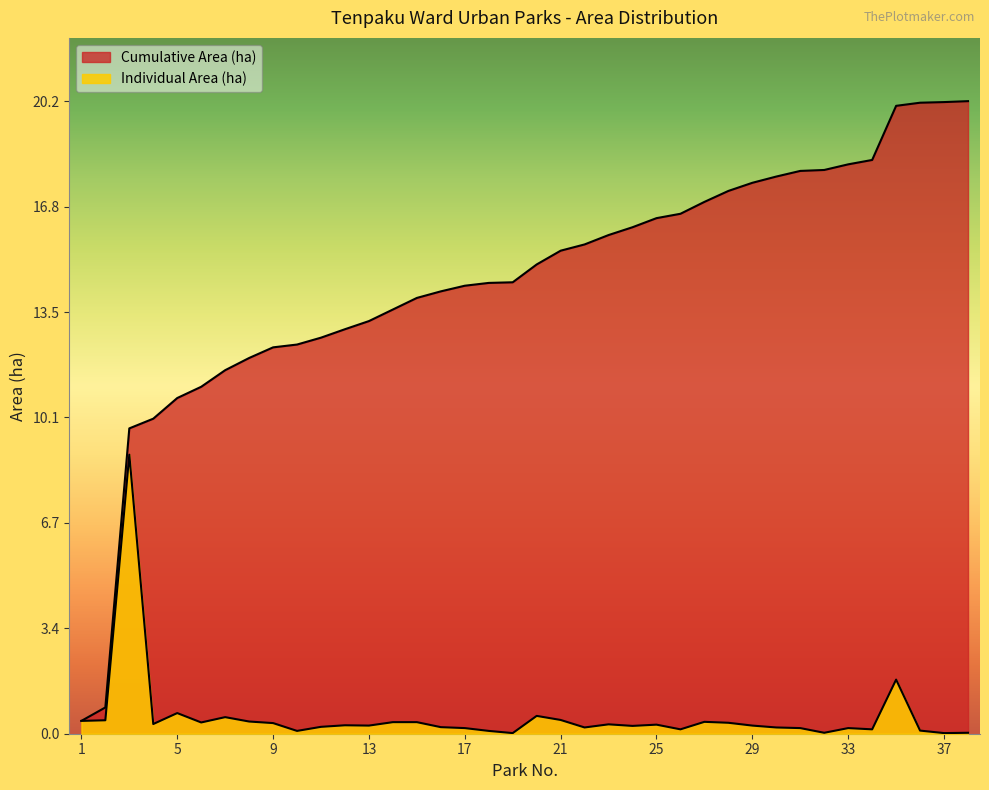

At which label is Individual Area (ha) closest to 4?

35